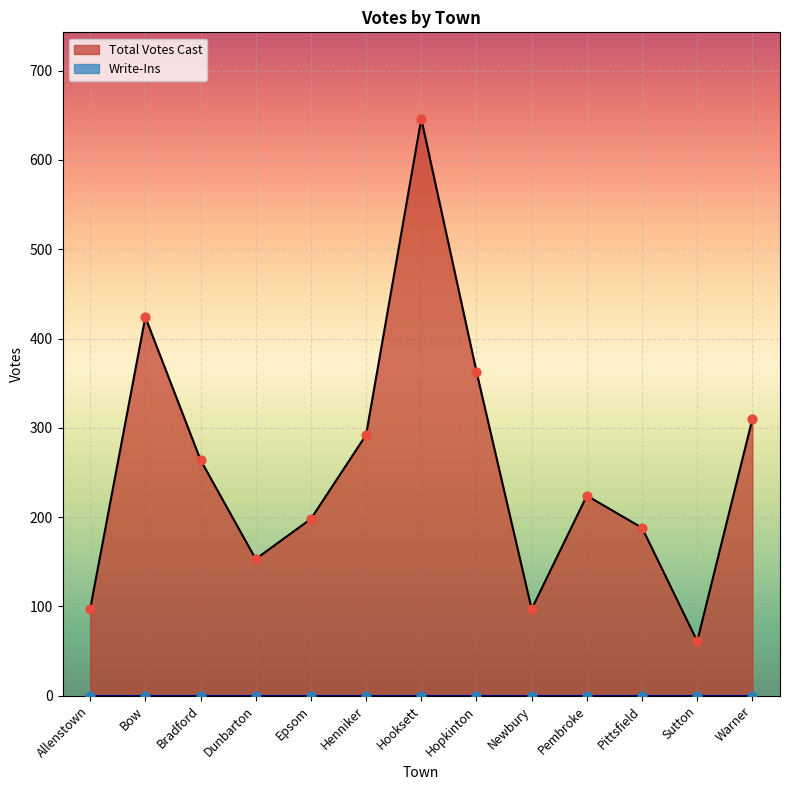

Which has a higher value, Warner or Epsom?

Warner